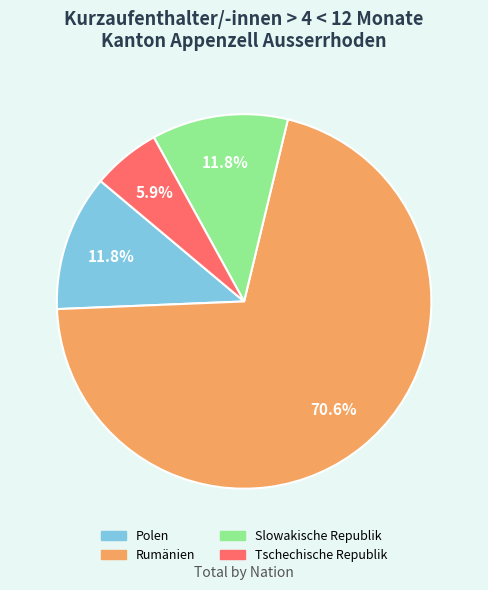

How many segments does this pie chart have?

4